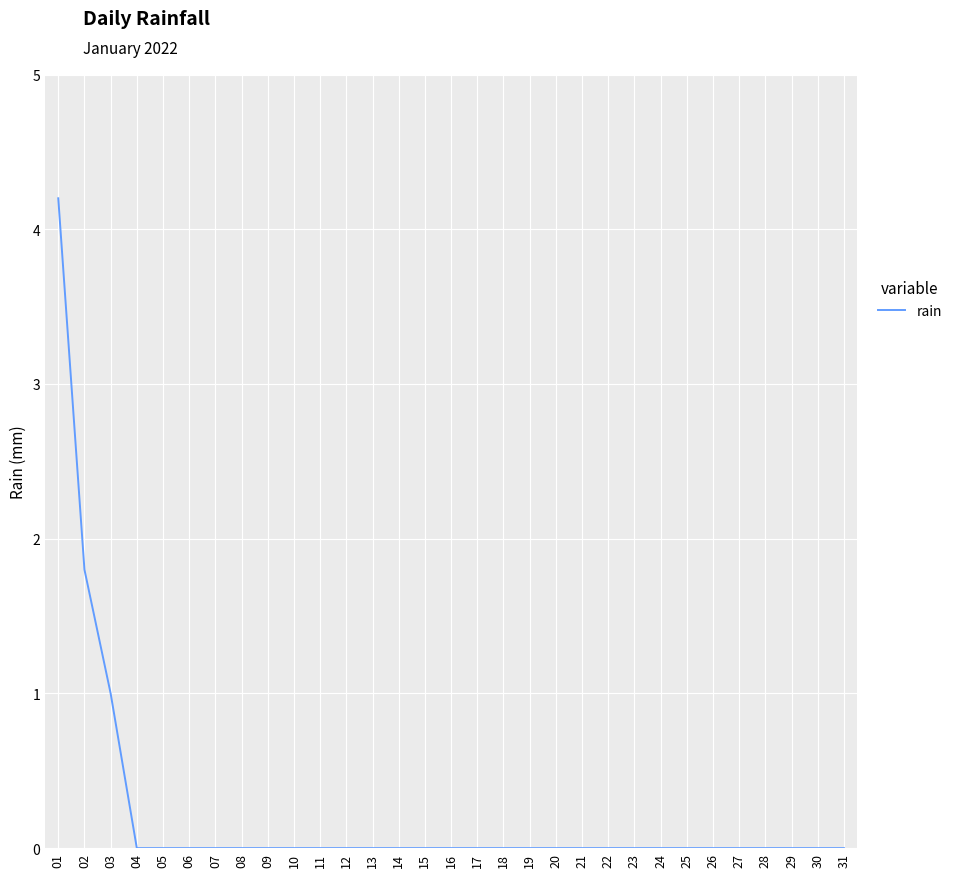

What is the difference between the maximum and second lowest values?

4.2